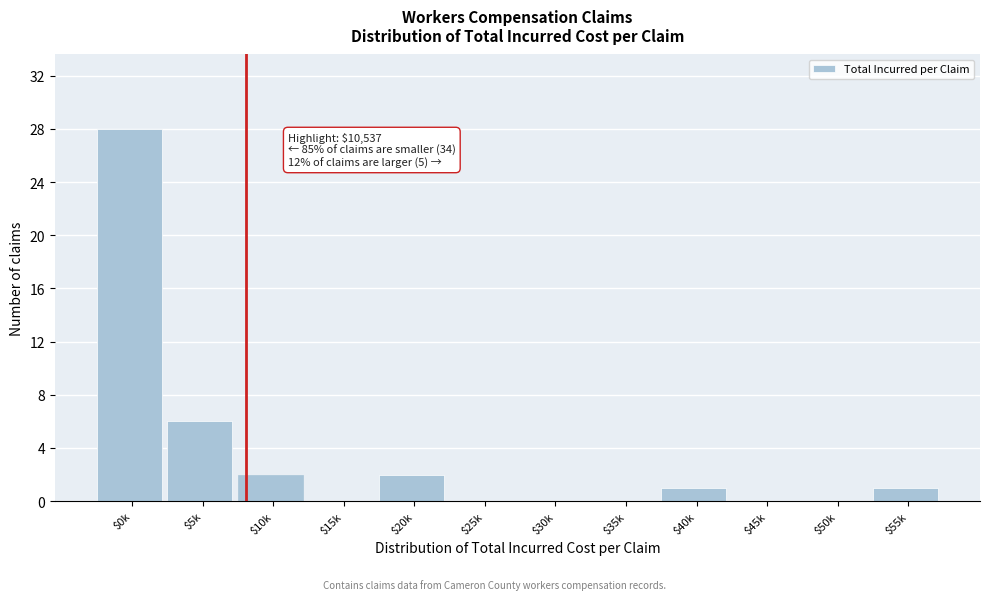

What is the maximum value shown in the chart?

28